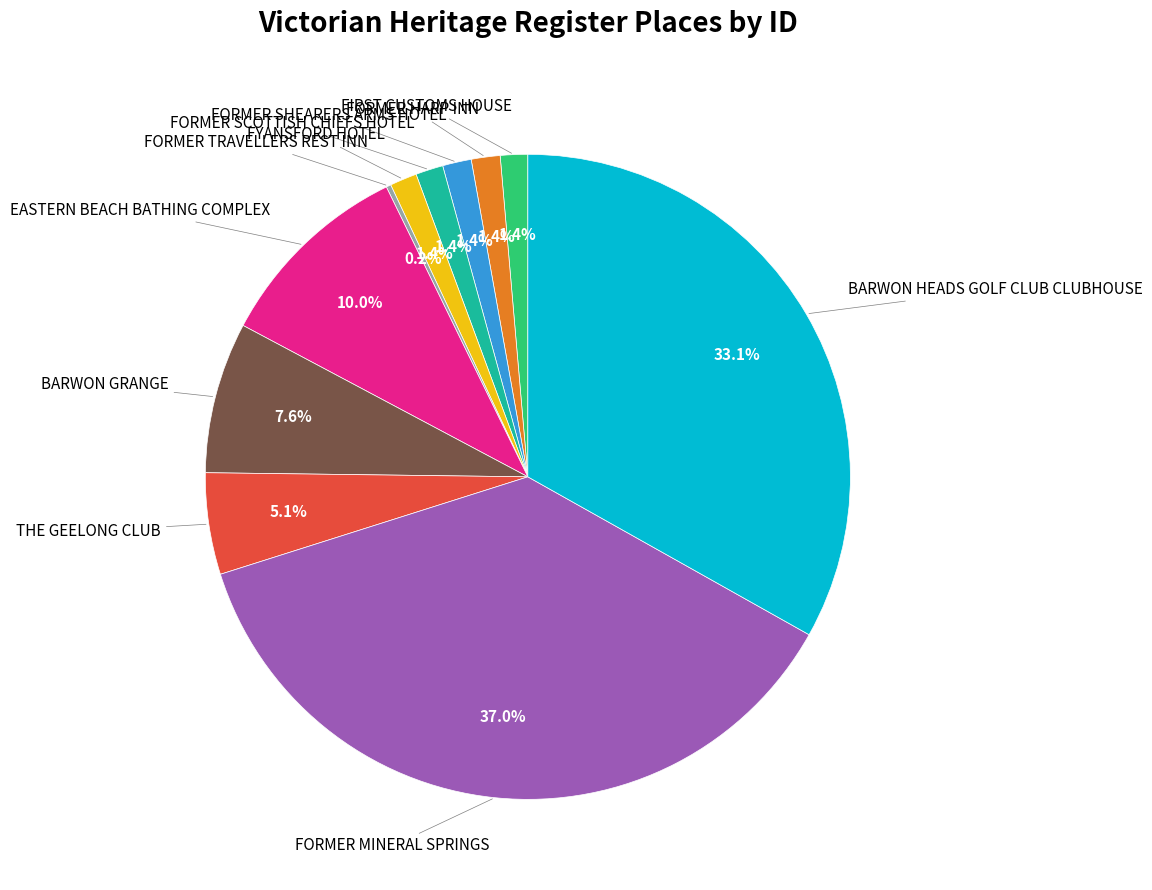

Is there any slice that represents more than half of the pie?

No